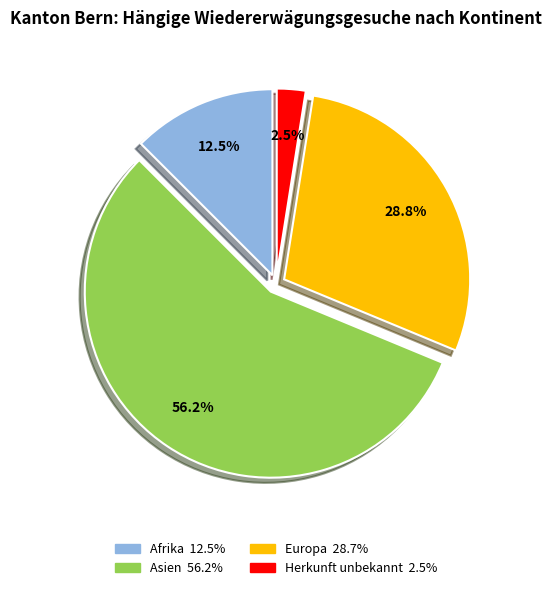

Is there any slice that represents more than half of the pie?

Yes